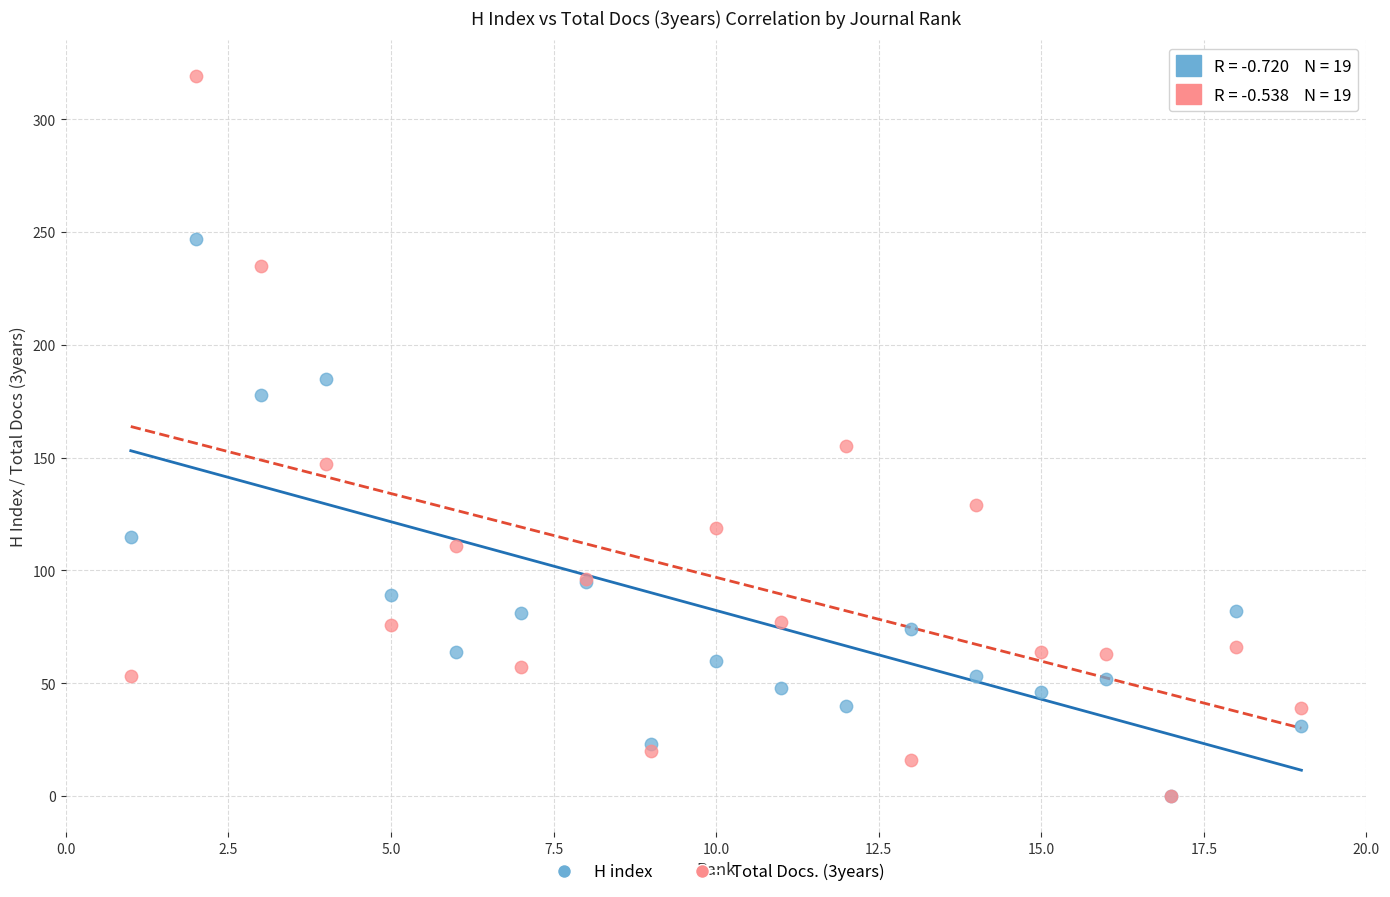

Across all series, what Y value is closest to 159?

155